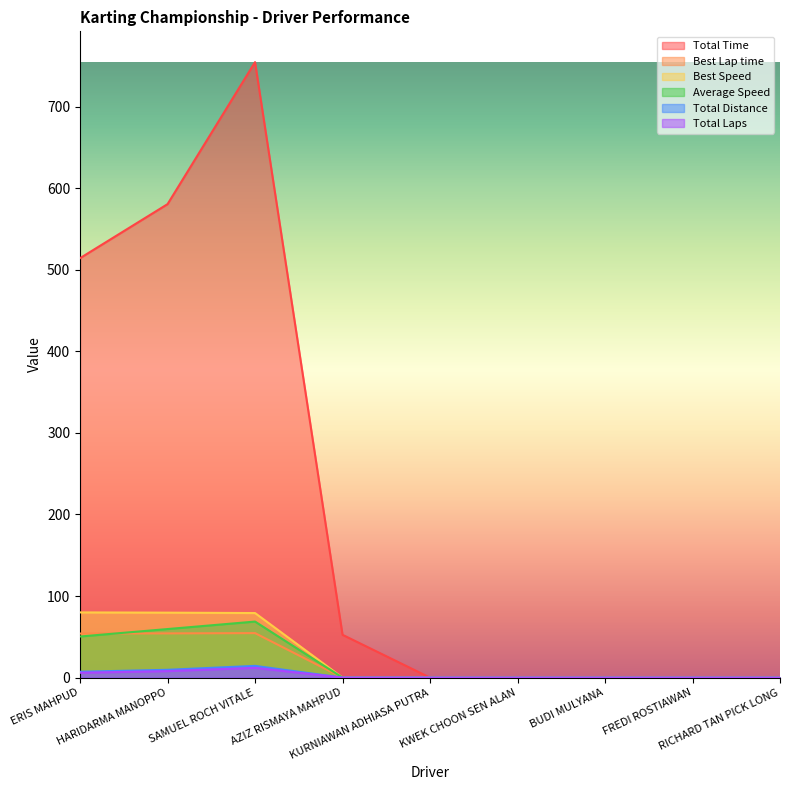

Which category has the lowest value in the Total Distance series?

AZIZ RISMAYA MAHPUD